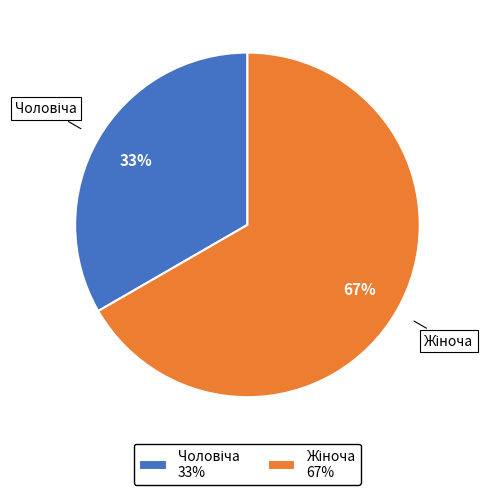

To the nearest percent, what is the average slice percentage?

50%